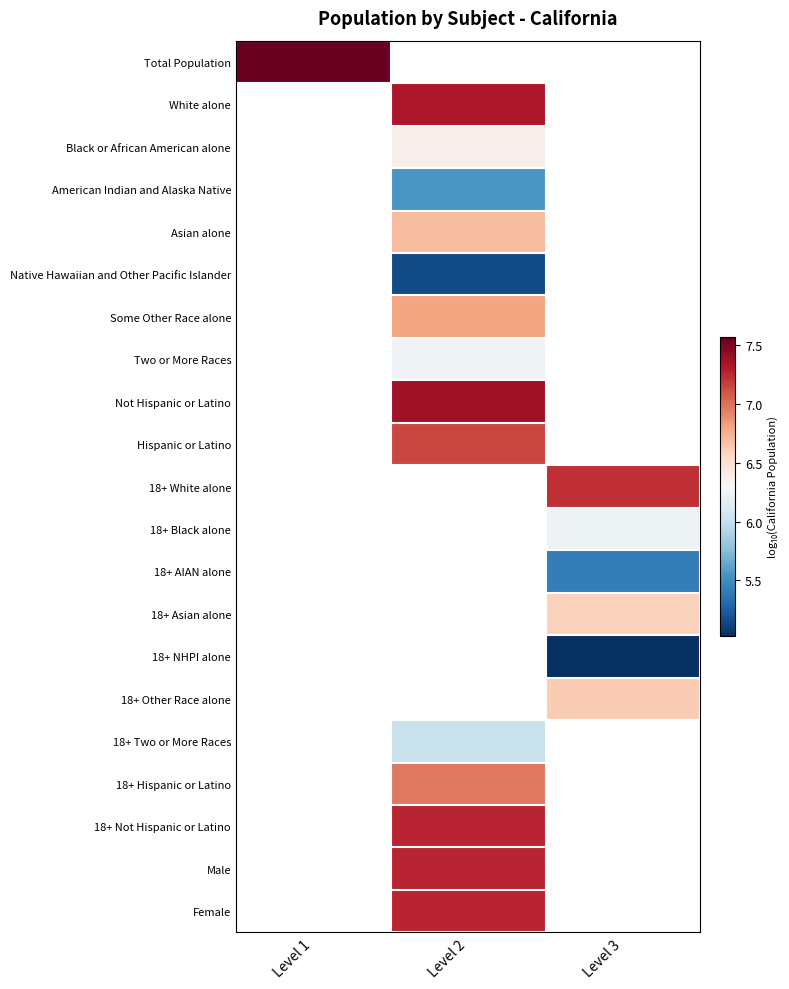

The 18+ White alone series shows 7.2 at Level 3. True or false?

True